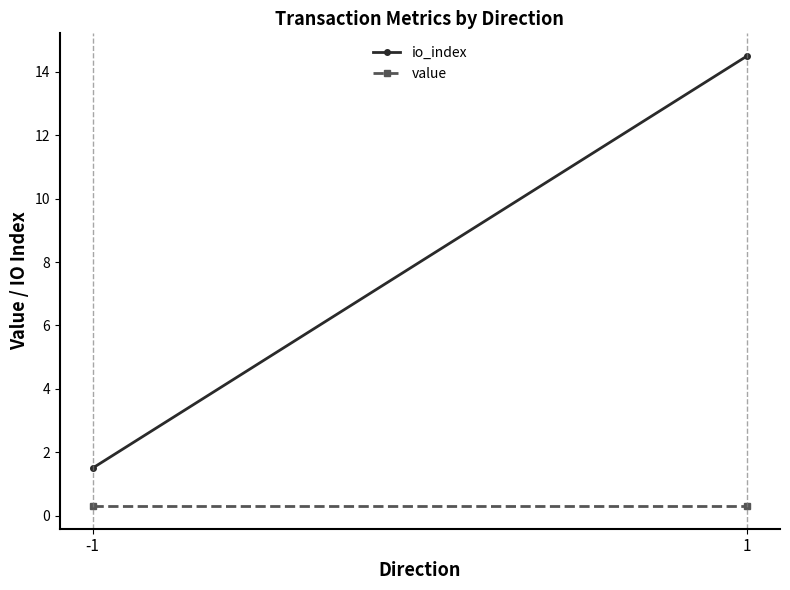

What is the difference between the io_index values at -1 and 1?

13.0